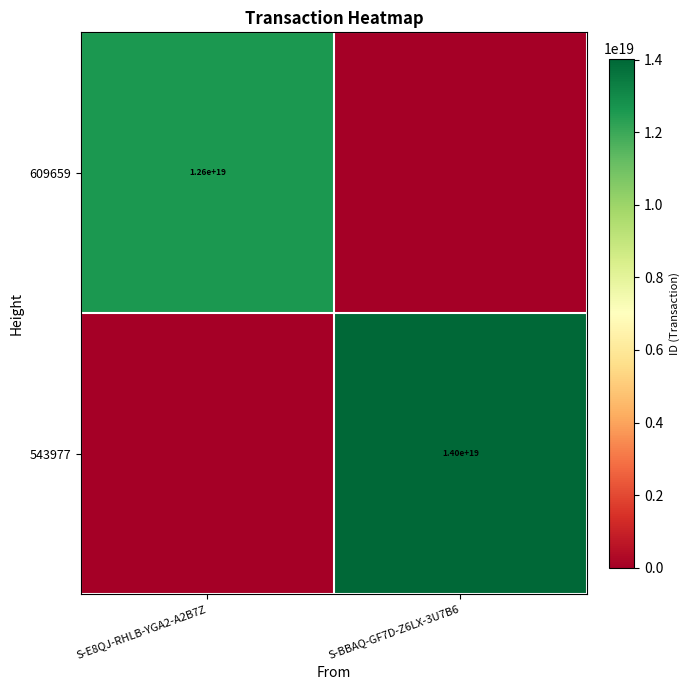

The 609659 series shows 12600000000000000000 at S-E8QJ-RHLB-YGA2-A2B7Z. True or false?

True